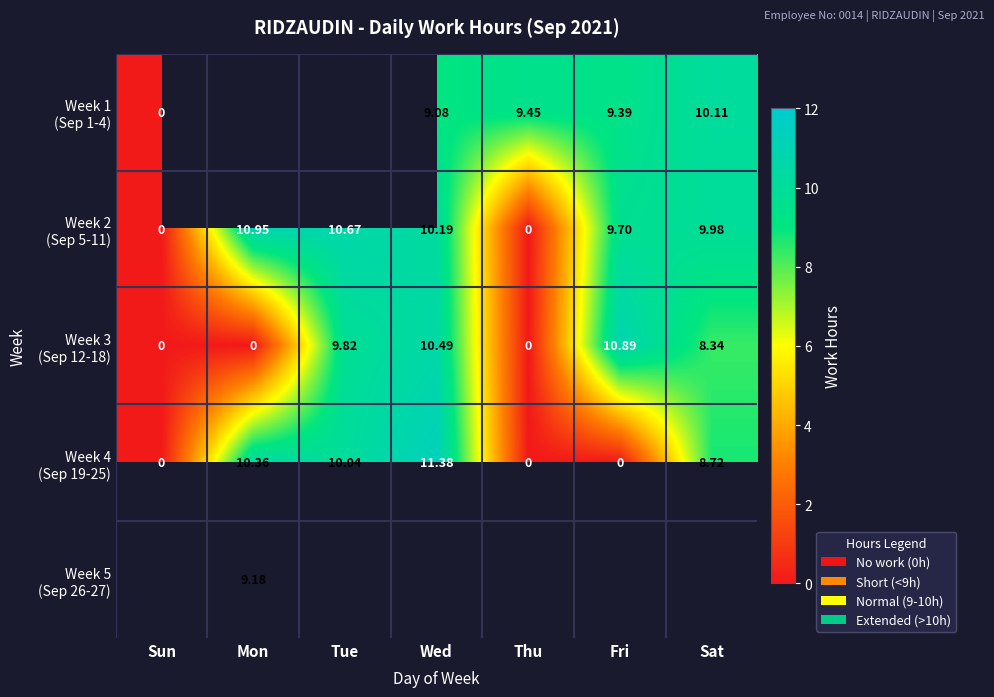

How many values in the Week 1 (Sep 1-4) series are below 9?

1